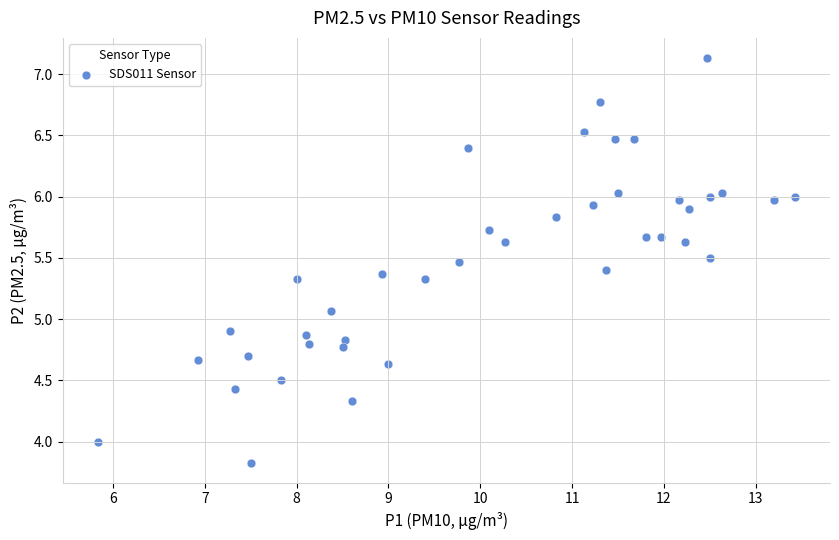

What is the range of X values (max minus min)?

7.6